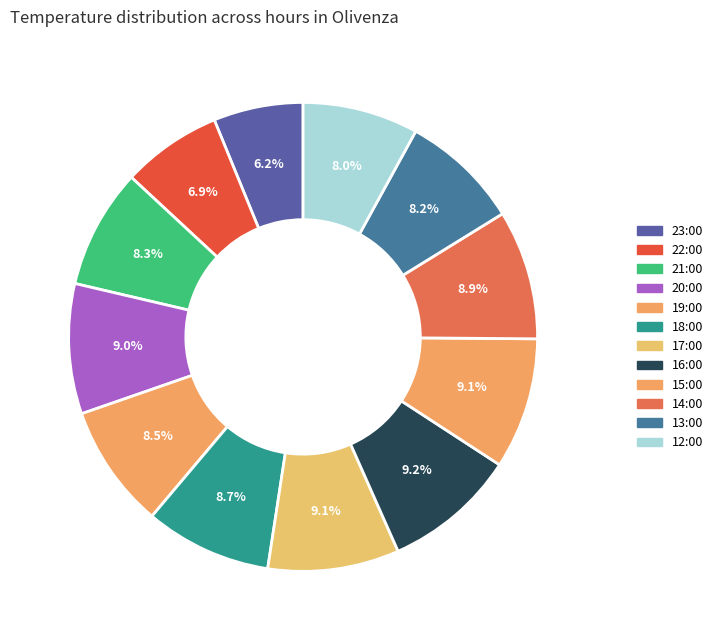

Which category has the smallest portion of the pie?

23:00